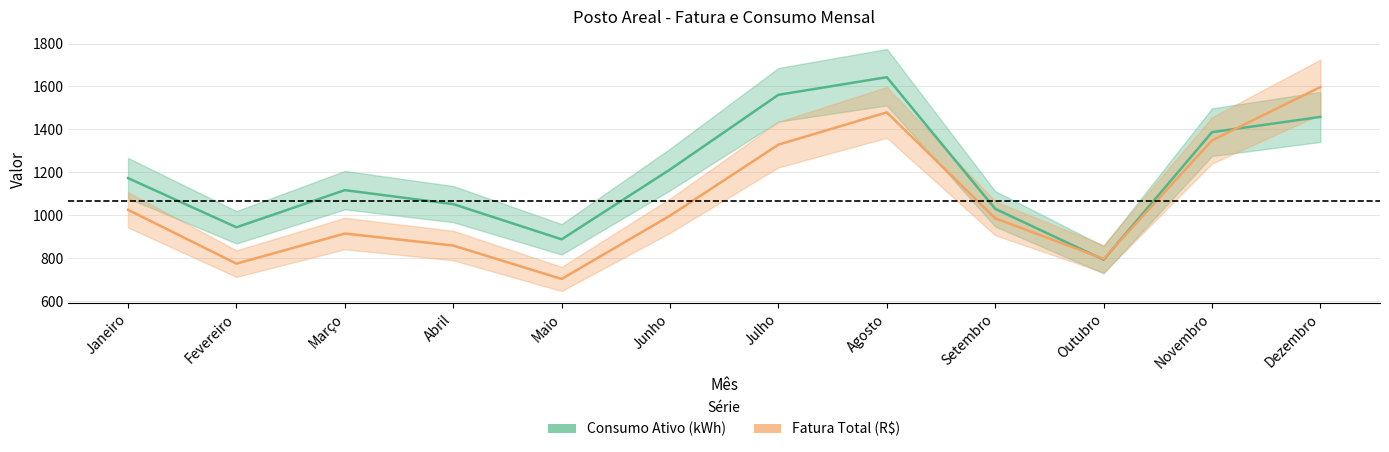

What is the smallest value displayed?

703.3